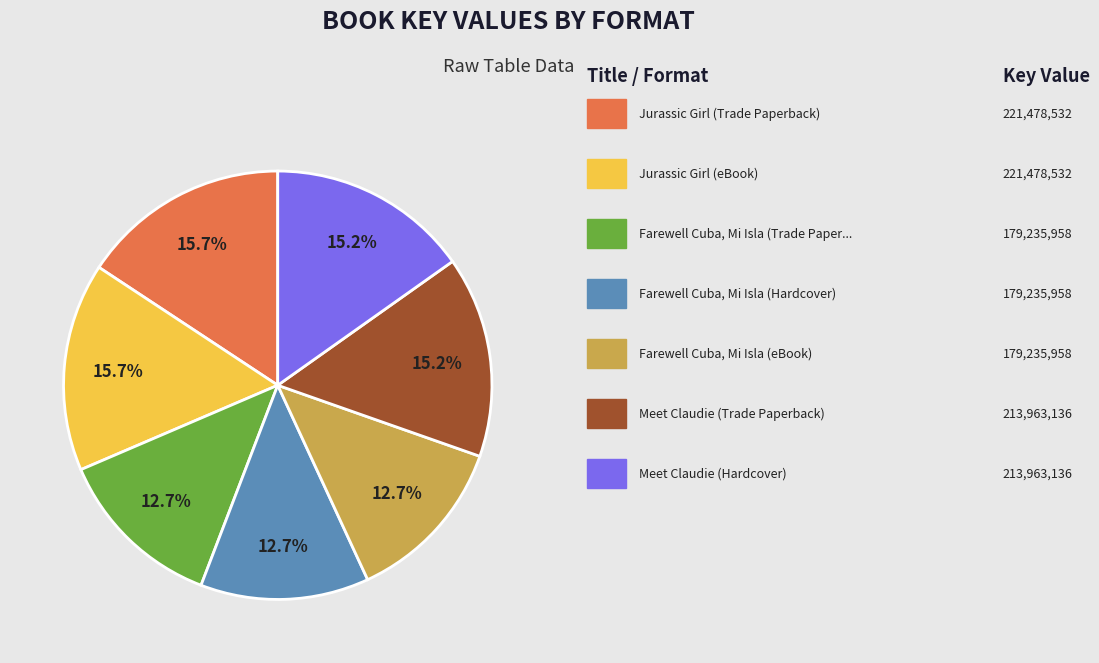

Count the number of slices in the pie.

7